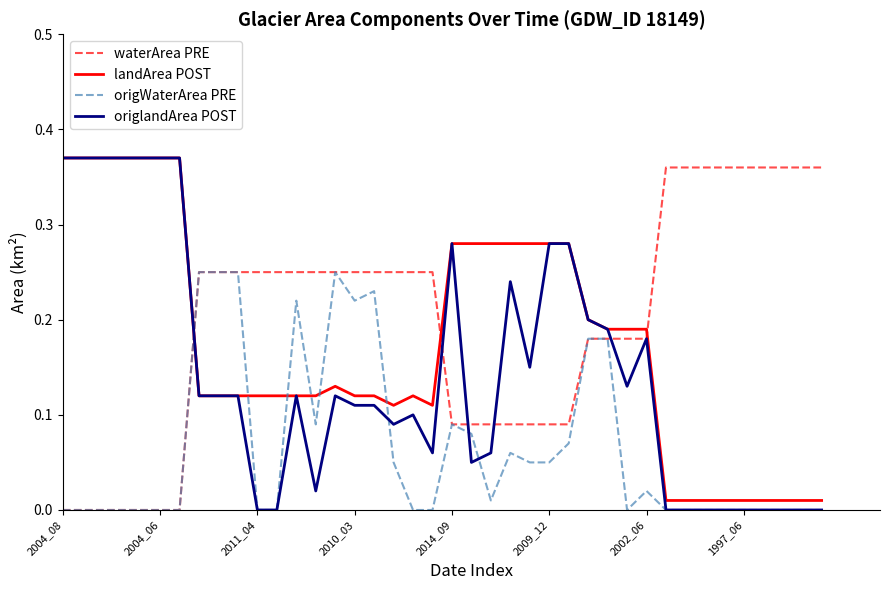

Which series has the largest total across all categories?

waterArea PRE